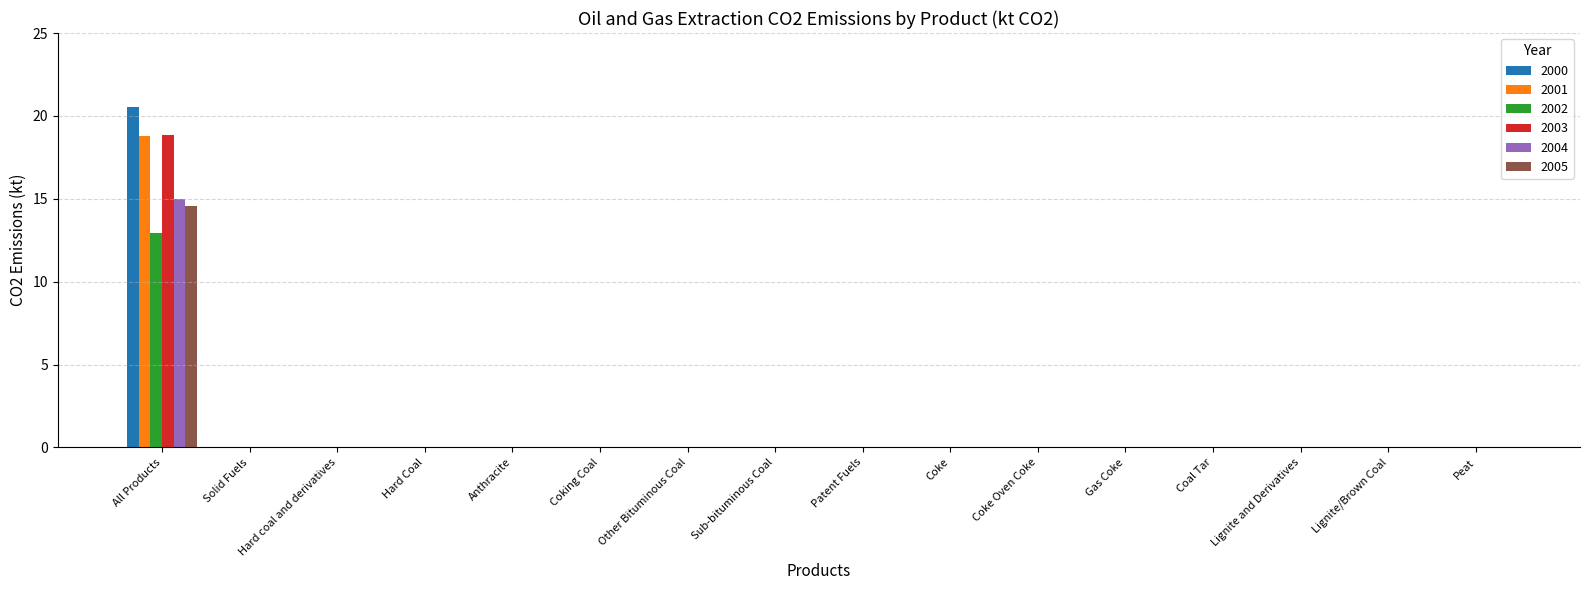

Which label corresponds to the largest value in the chart?

All Products